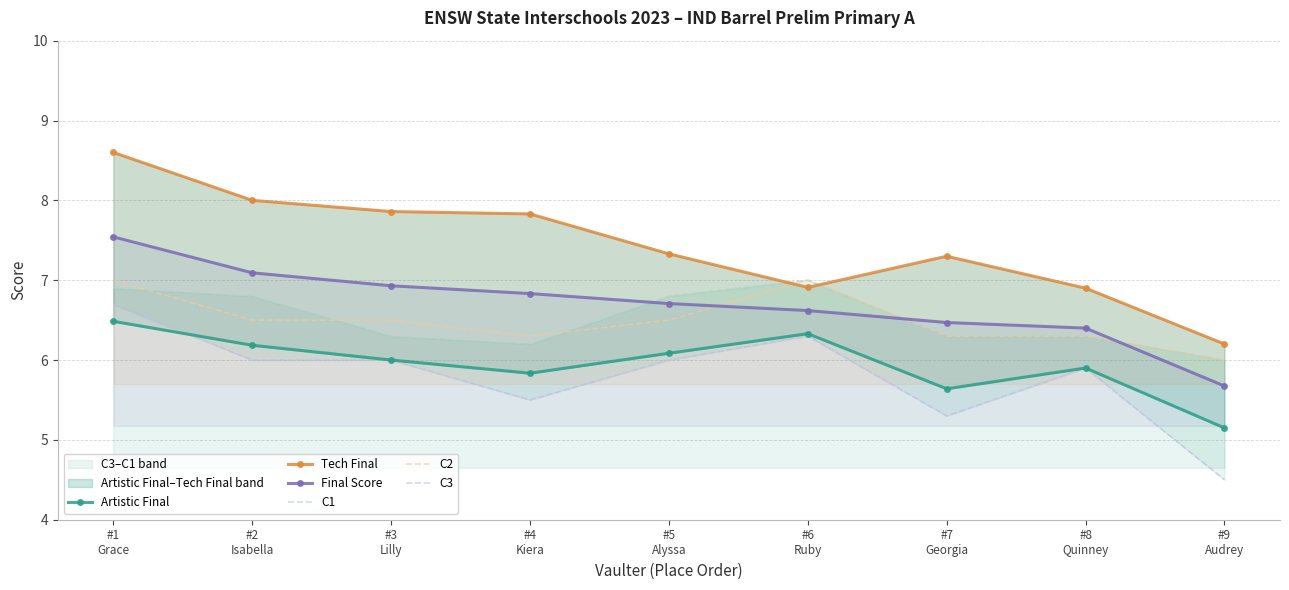

What is the maximum value for C2?

7.0